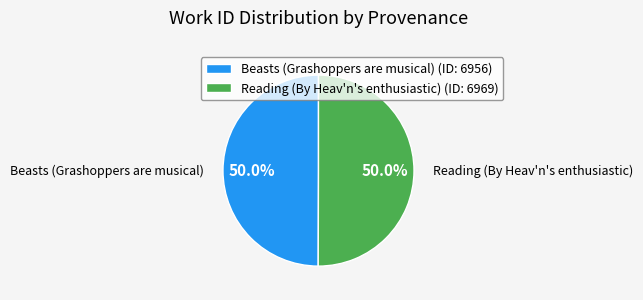

Approximately how many times larger is the value at Reading (By Heav'n's enthusiastic) compared to Beasts (Grashoppers are musical)?

1.0